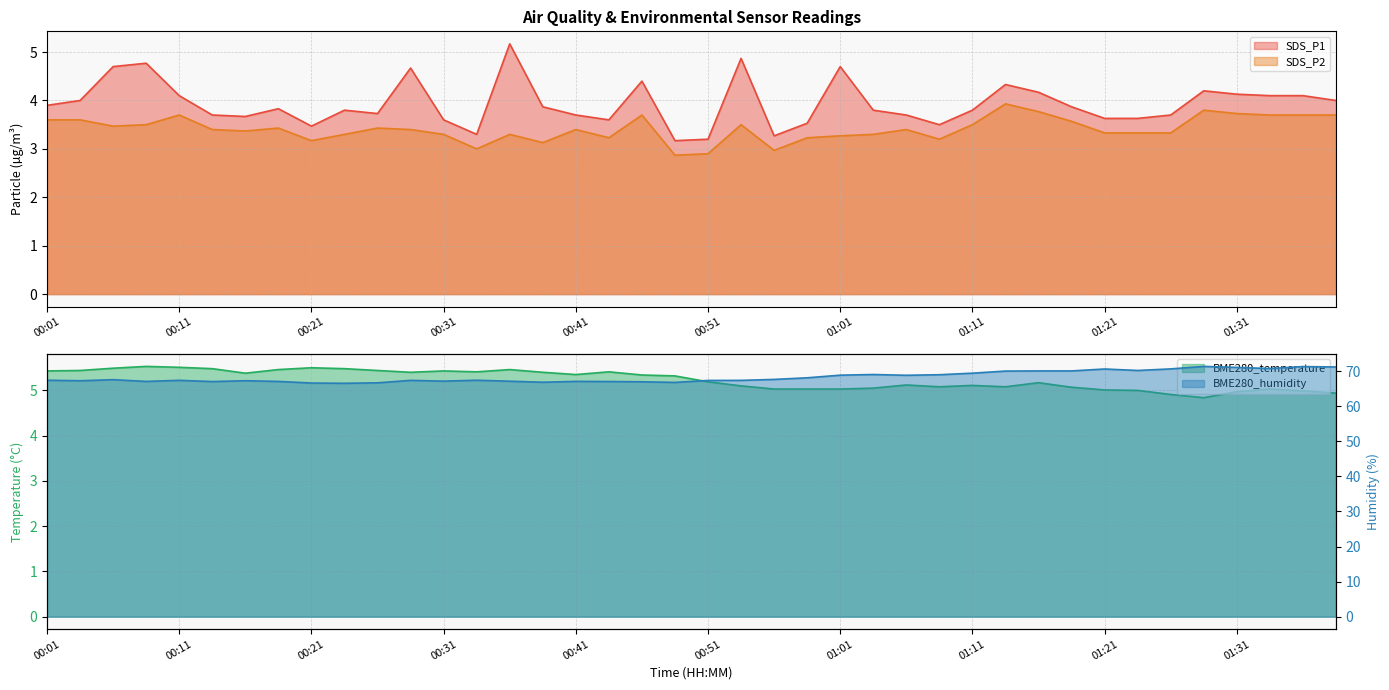

Reading left to right, extract all data points from this chart.

SDS_P1: 00:01=3.9	00:03=4.0	00:06=4.7	00:08=4.8	00:11=4.1	00:13=3.7	00:16=3.7	00:18=3.8	00:21=3.5	00:23=3.8	00:26=3.7	00:28=4.7	00:31=3.6	00:33=3.3	00:36=5.2	00:38=3.9	00:41=3.7	00:43=3.6	00:46=4.4	00:48=3.2	00:51=3.2	00:53=4.9	00:56=3.3	00:58=3.5	01:01=4.7	01:03=3.8	01:06=3.7	01:09=3.5	01:11=3.8	01:14=4.3	01:16=4.2	01:19=3.9	01:21=3.6	01:24=3.6	01:26=3.7	01:29=4.2	01:31=4.1	01:34=4.1	01:37=4.1	01:39=4.0
SDS_P2: 00:01=3.6	00:03=3.6	00:06=3.5	00:08=3.5	00:11=3.7	00:13=3.4	00:16=3.4	00:18=3.4	00:21=3.2	00:23=3.3	00:26=3.4	00:28=3.4	00:31=3.3	00:33=3.0	00:36=3.3	00:38=3.1	00:41=3.4	00:43=3.2	00:46=3.7	00:48=2.9	00:51=2.9	00:53=3.5	00:56=3.0	00:58=3.2	01:01=3.3	01:03=3.3	01:06=3.4	01:09=3.2	01:11=3.5	01:14=3.9	01:16=3.8	01:19=3.6	01:21=3.3	01:24=3.3	01:26=3.3	01:29=3.8	01:31=3.7	01:34=3.7	01:37=3.7	01:39=3.7
BME280_temperature: 00:01=5.4	00:03=5.4	00:06=5.5	00:08=5.5	00:11=5.5	00:13=5.5	00:16=5.4	00:18=5.5	00:21=5.5	00:23=5.5	00:26=5.4	00:28=5.4	00:31=5.4	00:33=5.4	00:36=5.5	00:38=5.4	00:41=5.3	00:43=5.4	00:46=5.3	00:48=5.3	00:51=5.2	00:53=5.1	00:56=5.0	00:58=5.0	01:01=5.0	01:03=5.0	01:06=5.1	01:09=5.1	01:11=5.1	01:14=5.1	01:16=5.2	01:19=5.1	01:21=5.0	01:24=5.0	01:26=4.9	01:29=4.8	01:31=5.0	01:34=5.0	01:37=5.0	01:39=4.9
BME280_humidity: 00:01=67.4	00:03=67.2	00:06=67.5	00:08=67.0	00:11=67.4	00:13=67.0	00:16=67.2	00:18=67.0	00:21=66.6	00:23=66.5	00:26=66.7	00:28=67.3	00:31=67.1	00:33=67.4	00:36=67.1	00:38=66.8	00:41=67.1	00:43=67.0	00:46=67.0	00:48=66.8	00:51=67.3	00:53=67.3	00:56=67.6	00:58=68.1	01:01=68.8	01:03=69.0	01:06=68.8	01:09=69.0	01:11=69.4	01:14=70.0	01:16=70.0	01:19=70.0	01:21=70.6	01:24=70.2	01:26=70.6	01:29=71.3	01:31=71.0	01:34=70.7	01:37=71.3	01:39=71.2